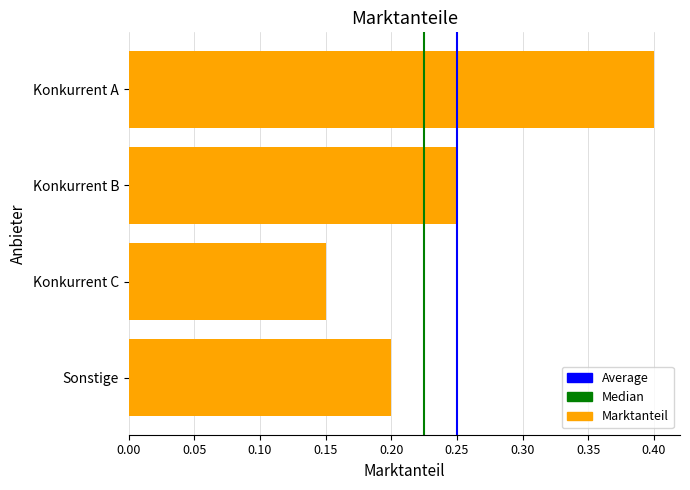

What is the label of the 2nd bar from the bottom?

Konkurrent C